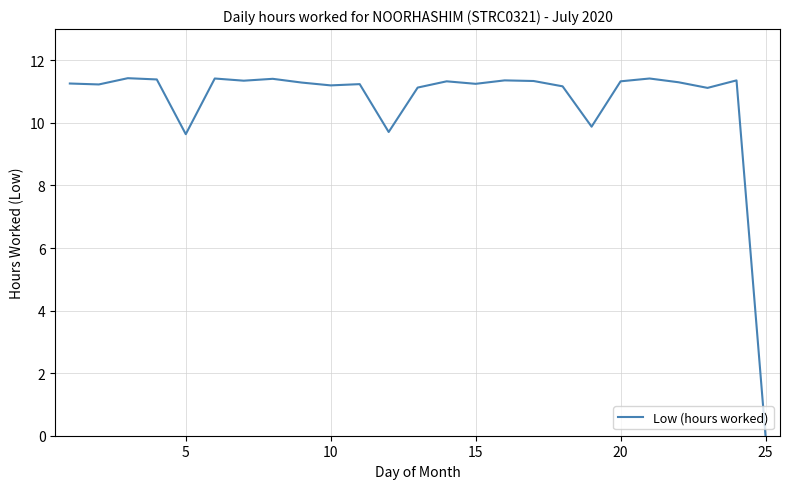

Is this an area chart (filled region under the line)?

No